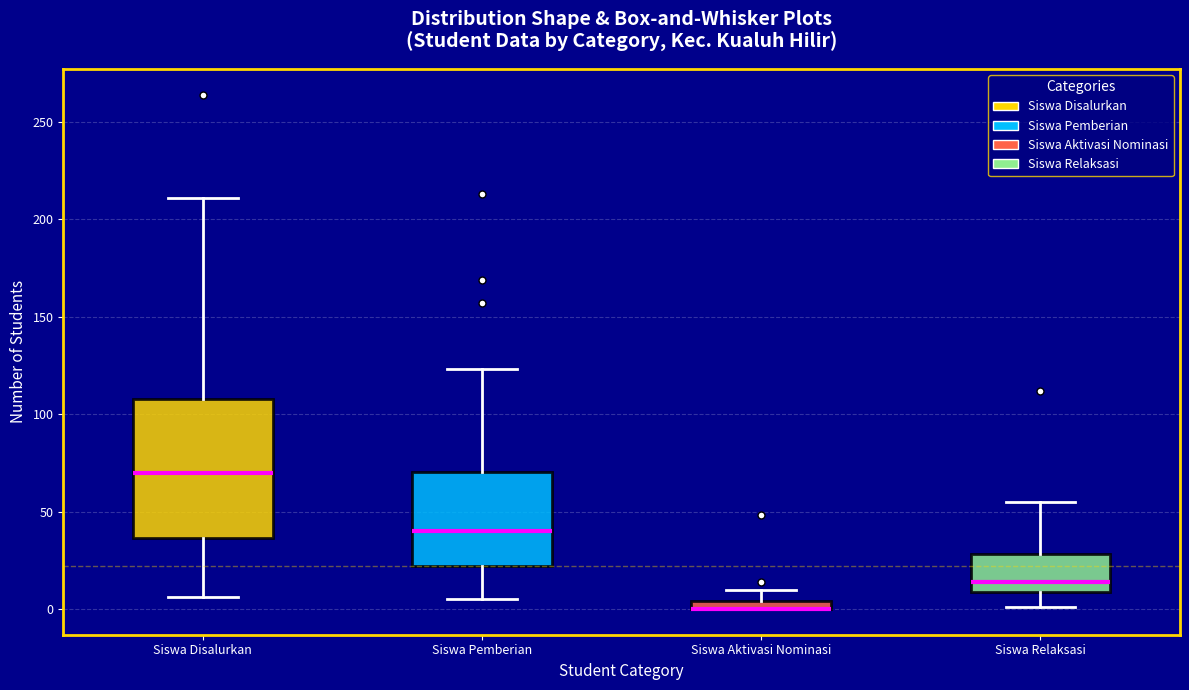

Where is the upper edge of the box for Siswa Disalurkan on the y-axis? The values are not printed on the chart, so give them approximately, as read against the axis.

110